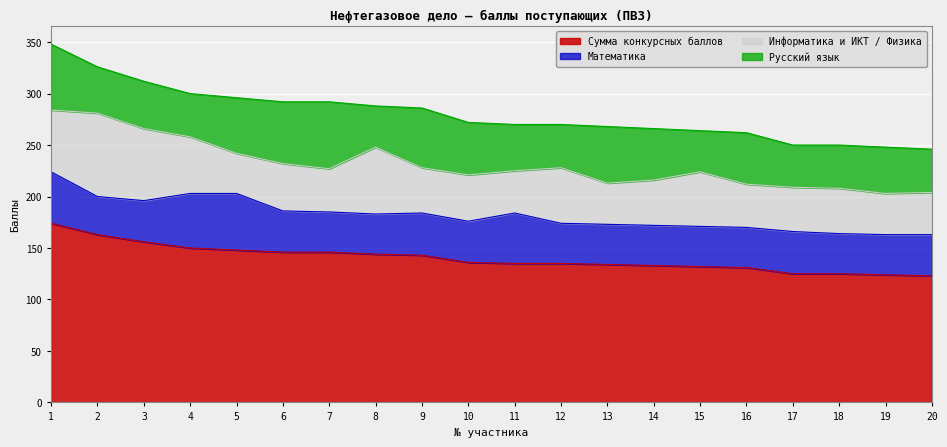

True or false: Сумма конкурсных баллов and Информатика и ИКТ / Физика intersect in this chart.

False